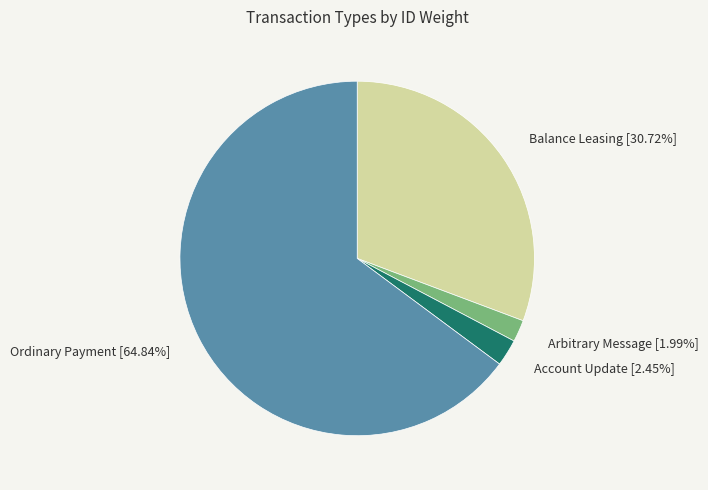

Approximately how many times larger is the value at Account Update [2.45%] compared to Arbitrary Message [1.99%]?

1.2